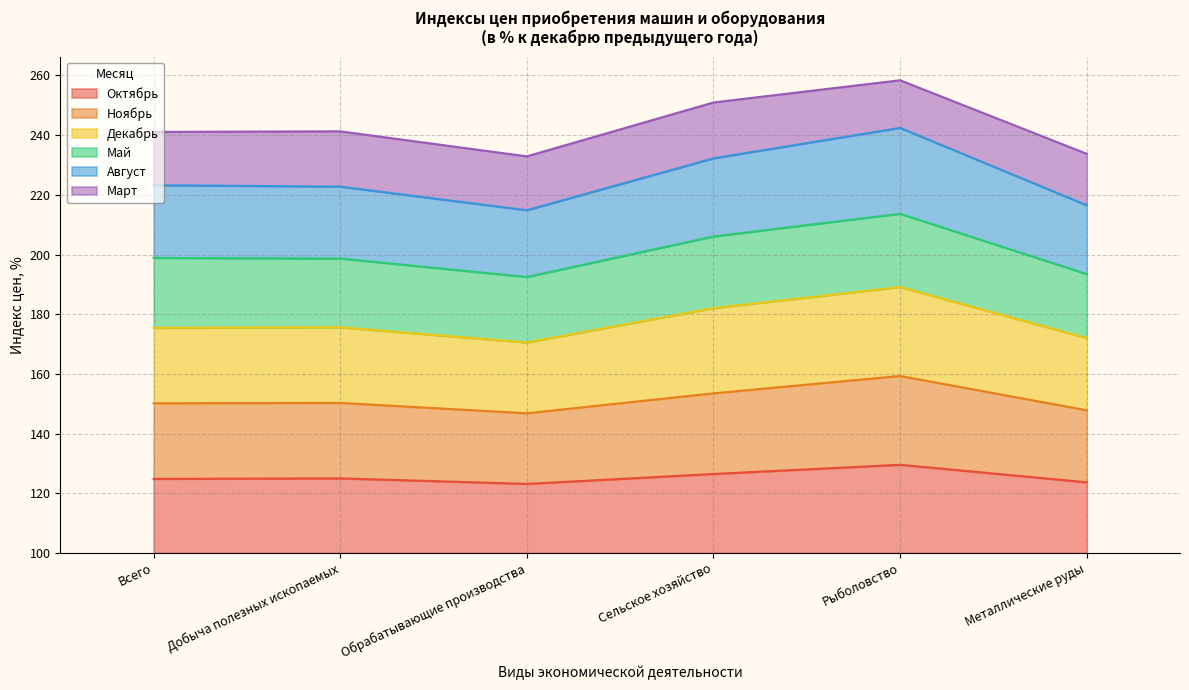

True or false: Октябрь and Ноябрь intersect in this chart.

False